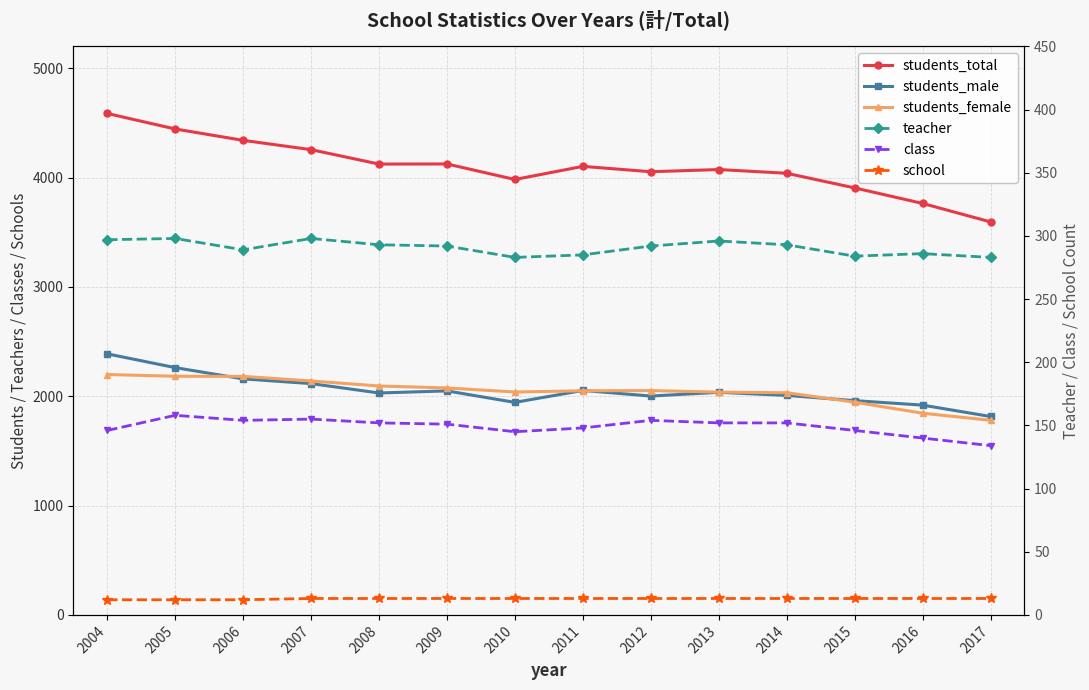

Between 2014 and 2004, which is larger?

2004